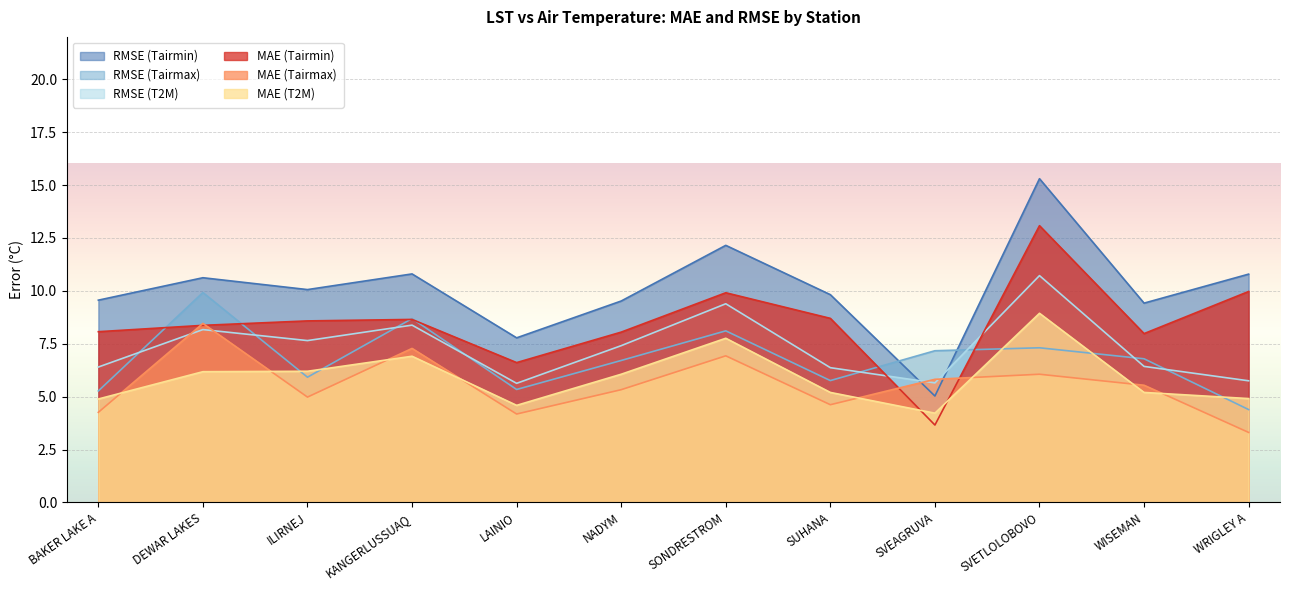

How many lines are shown in the chart?

6